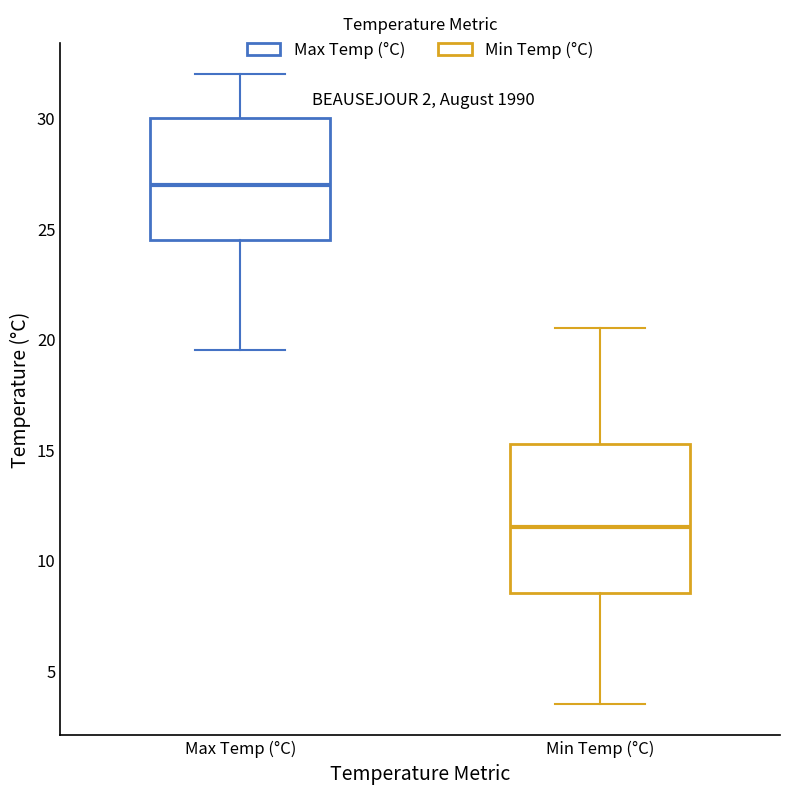

Where is the upper edge of the box for Max Temp (°C) on the y-axis? The values are not printed on the chart, so give them approximately, as read against the axis.

30.0